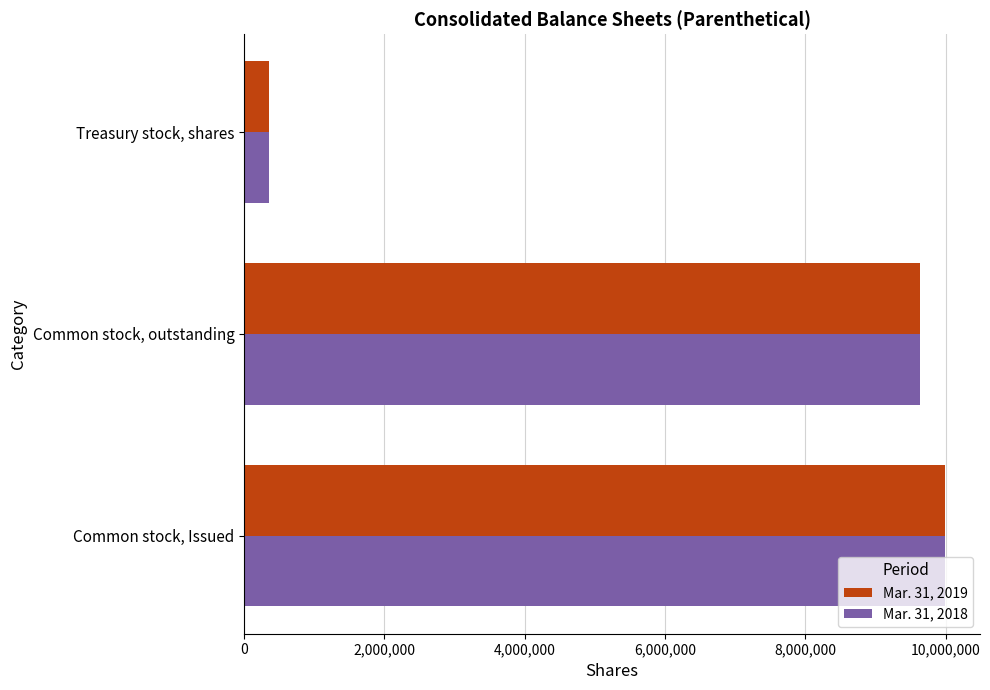

Is the value of Mar. 31, 2018 at Treasury stock, shares greater than the value of Mar. 31, 2019 at Common stock, outstanding?

No